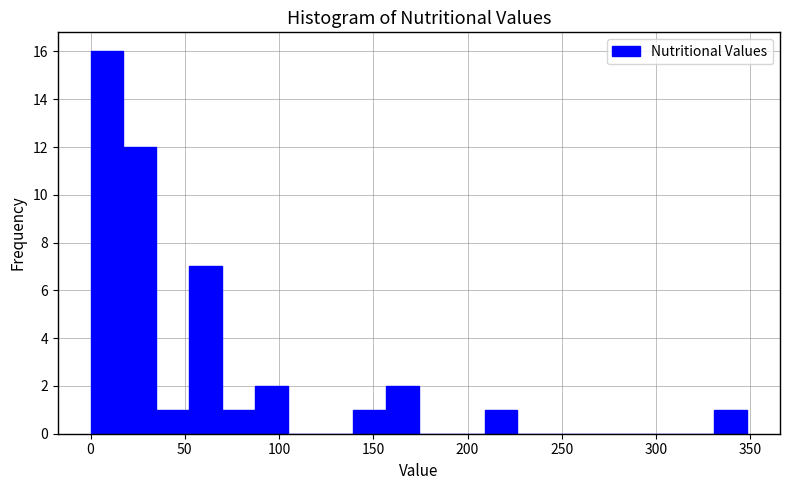

Around what value on the x-axis is the tallest bar? Give the approximate position of its centre, as read against the axis.

10